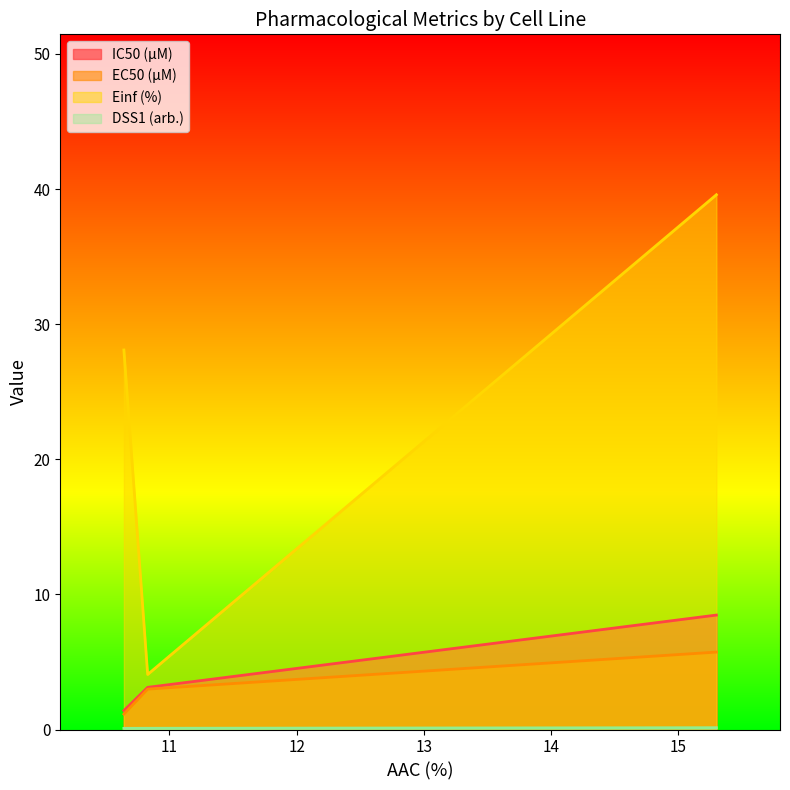

Which series has the widest spread of values?

Einf (%)